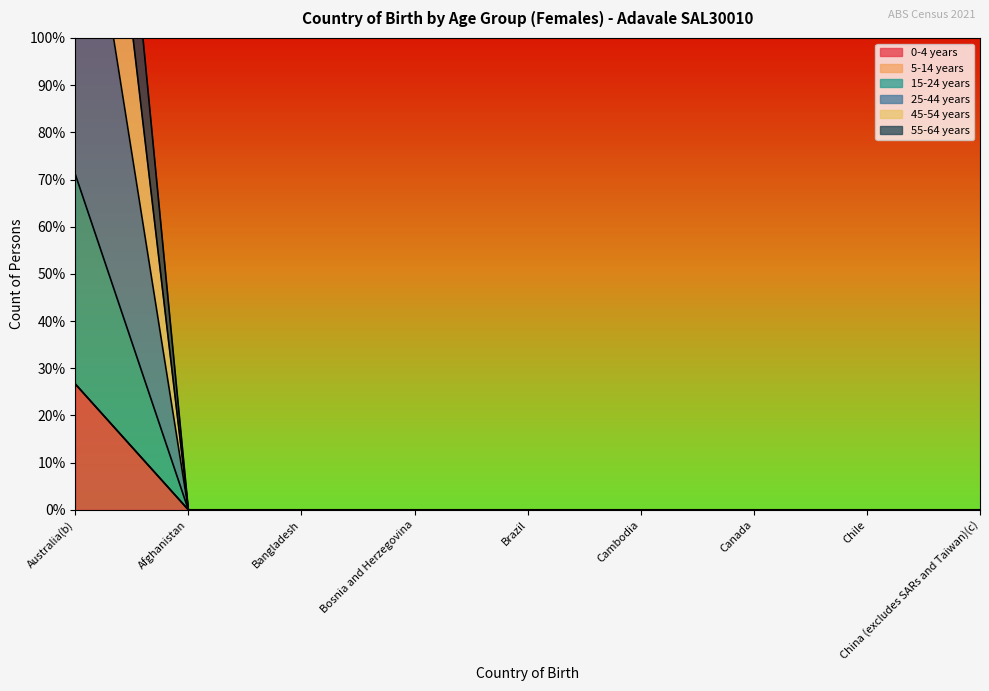

Which series has the widest spread of values?

25-44 years